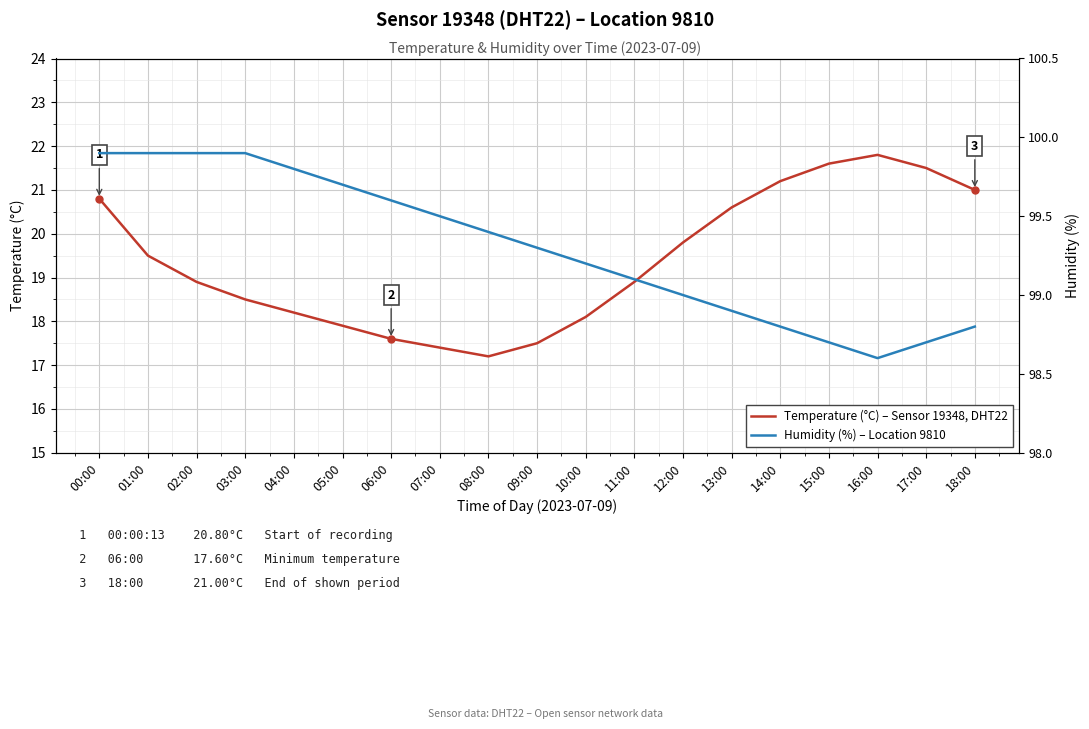

What is the label of the 7th point from the right?

12:00